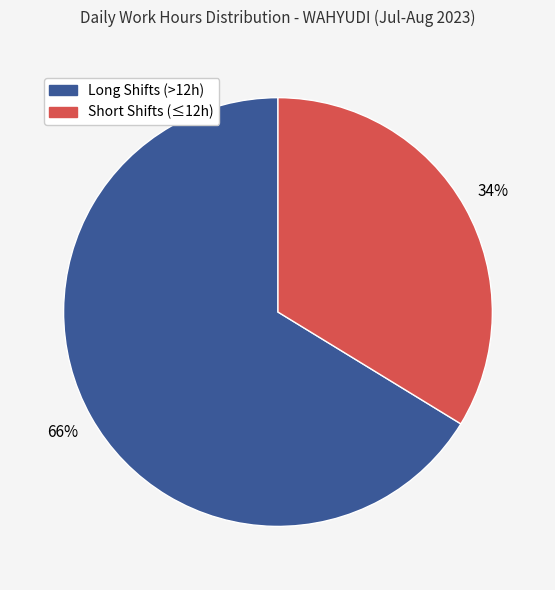

Is there any slice that represents more than half of the pie?

Yes